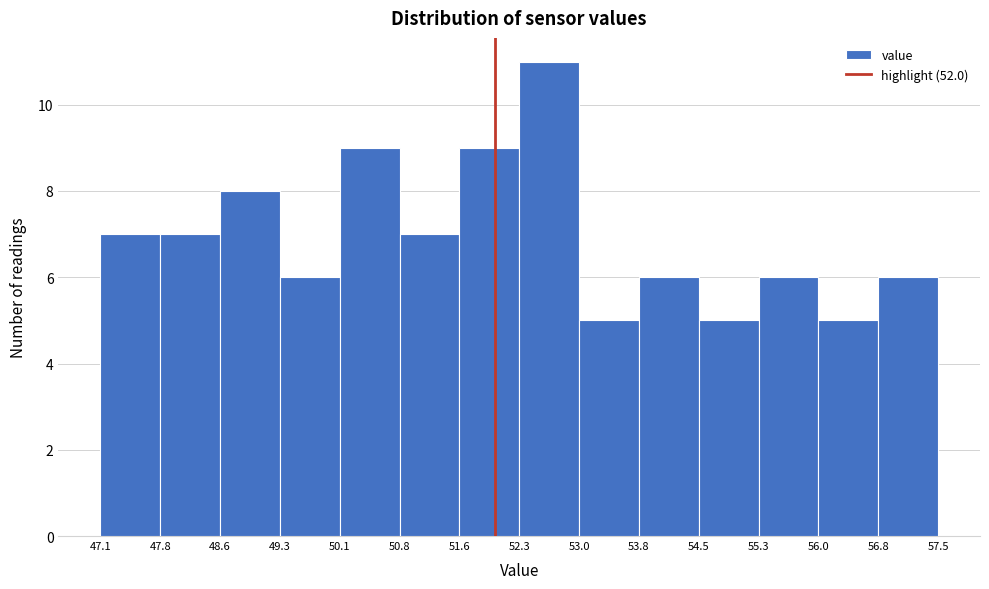

What is the height of the bar covering 51.6 to 52.3 on the x-axis? The values are not printed on the chart, so give them approximately, as read against the axis.

9